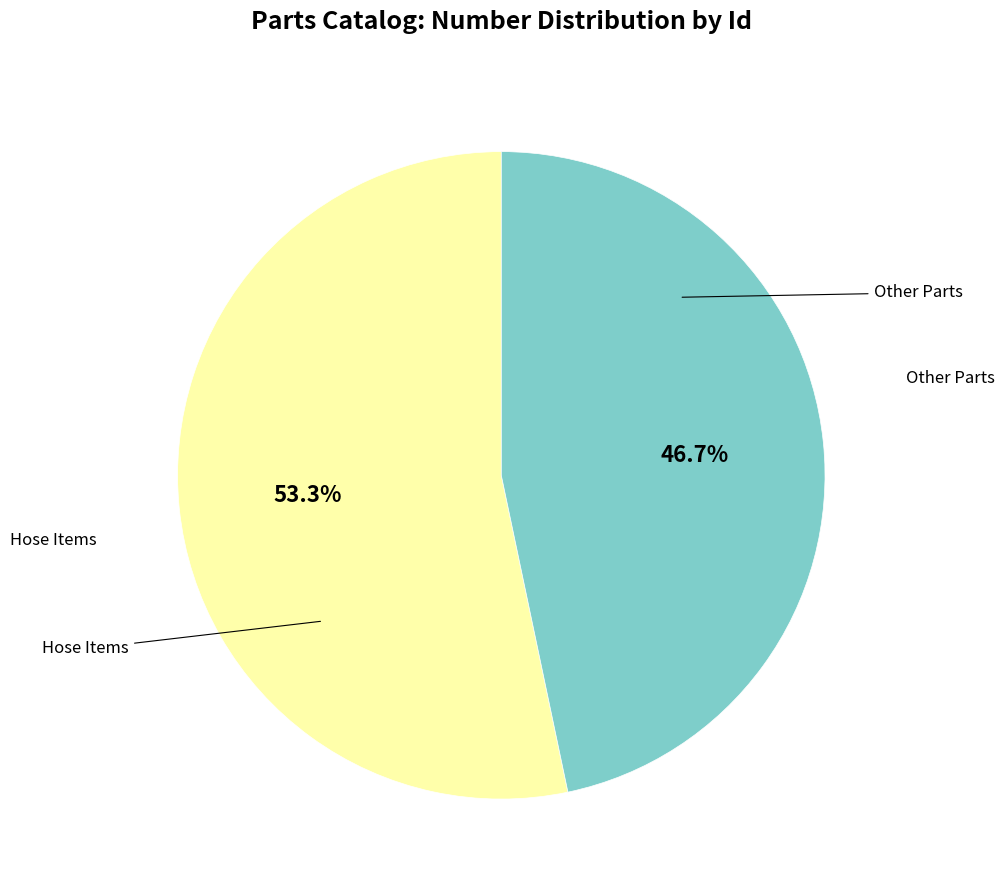

To the nearest percent, what is the difference between the largest and smallest slice percentages?

7%